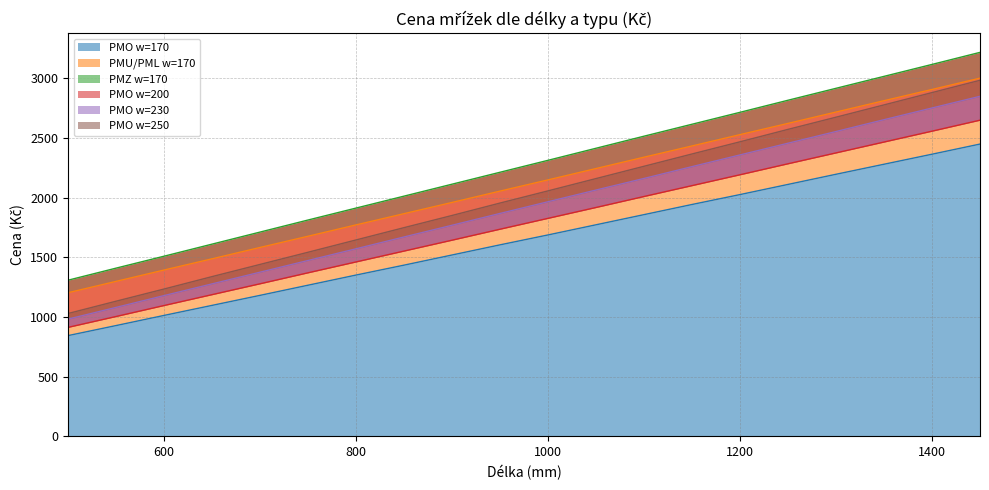

Reading right to left, transcribe all the data shown in this chart.

PMO w=170: 2448	2363	2279	2195	2110	2025	1942	1857	1772	1687	1604	1519	1434	1351	1266	1181	1097	1013	928	844
PMU/PML w=170: 3000	2905	2811	2716	2621	2527	2432	2338	2243	2148	2054	1959	1865	1771	1676	1582	1487	1393	1298	1203
PMZ w=170: 3216	3115	3015	2915	2815	2714	2614	2514	2413	2312	2212	2112	2012	1912	1812	1711	1610	1509	1409	1308
PMO w=200: 2648	2556	2465	2374	2283	2191	2100	2009	1917	1826	1735	1643	1552	1461	1370	1278	1187	1096	1004	913
PMO w=230: 2848	2750	2652	2553	2455	2357	2259	2160	2063	1965	1867	1768	1670	1571	1473	1375	1277	1179	1080	982
PMO w=250: 2982	2879	2776	2673	2571	2467	2365	2262	2159	2056	1954	1850	1748	1645	1542	1440	1338	1234	1132	1029